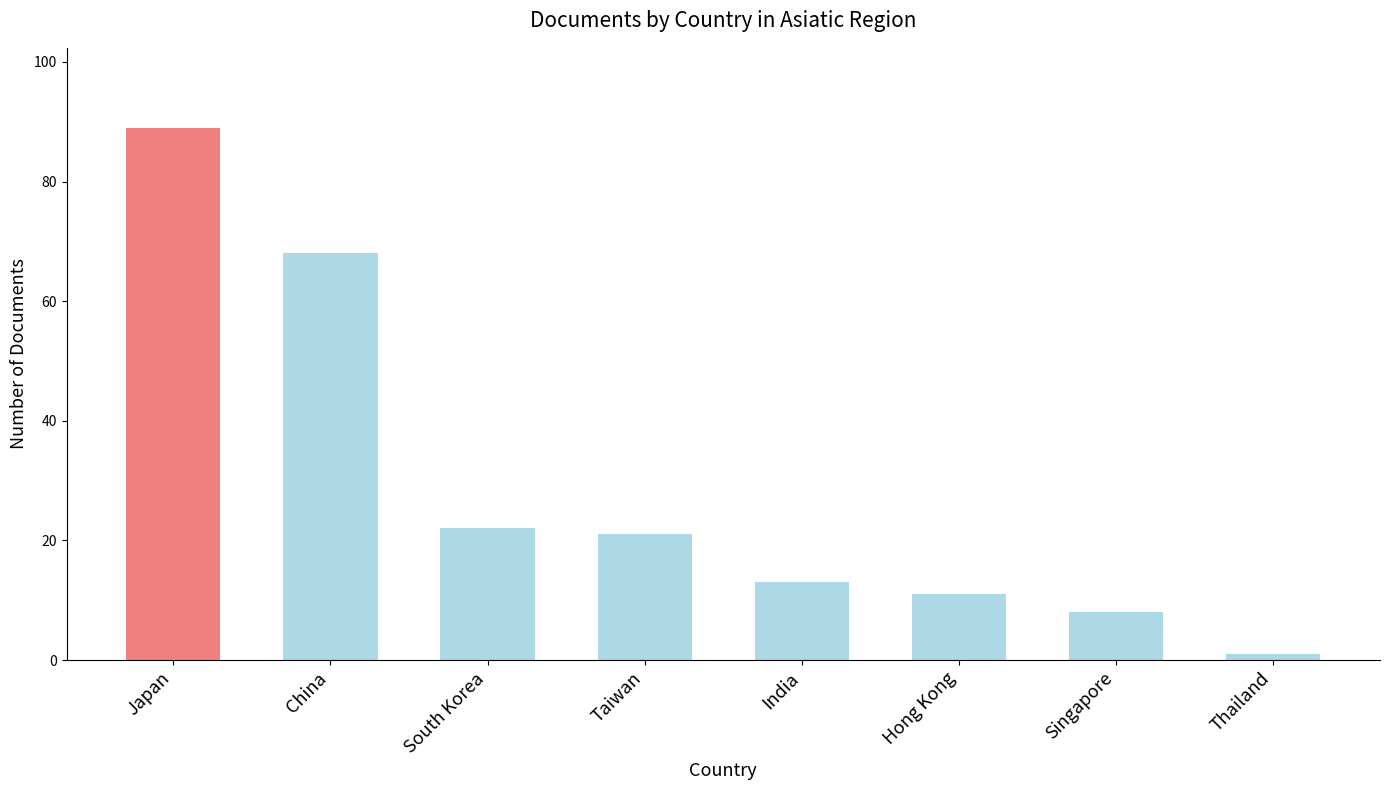

Which has a higher value, India or China?

China